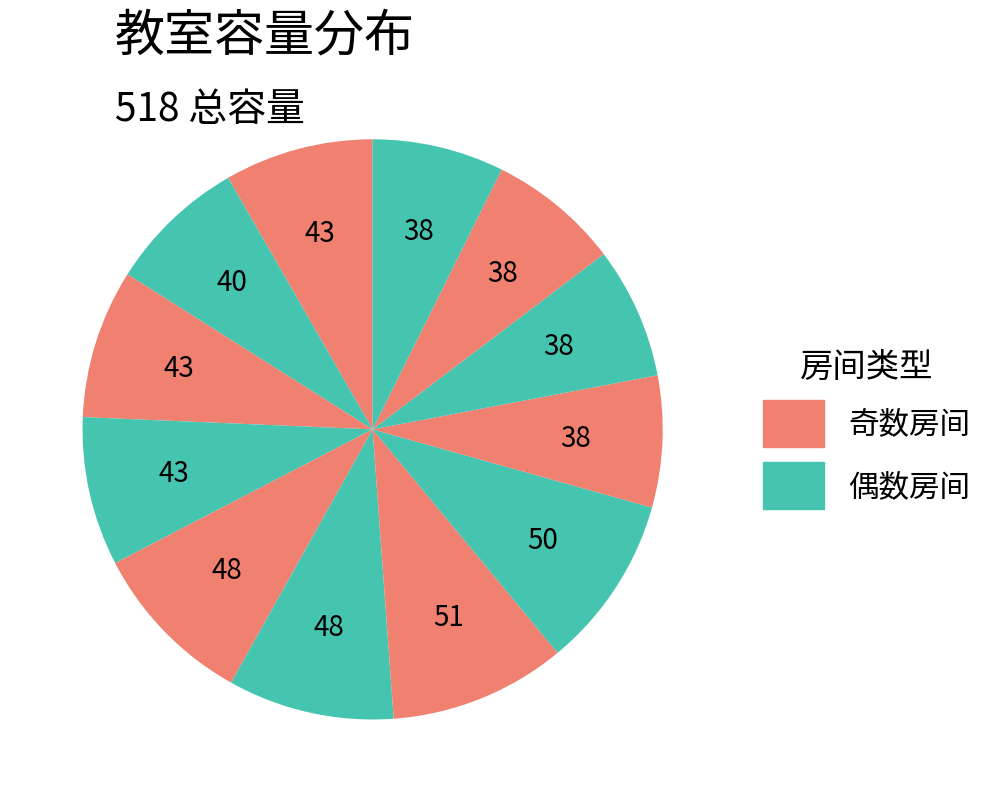

Count the number of slices in the pie.

12